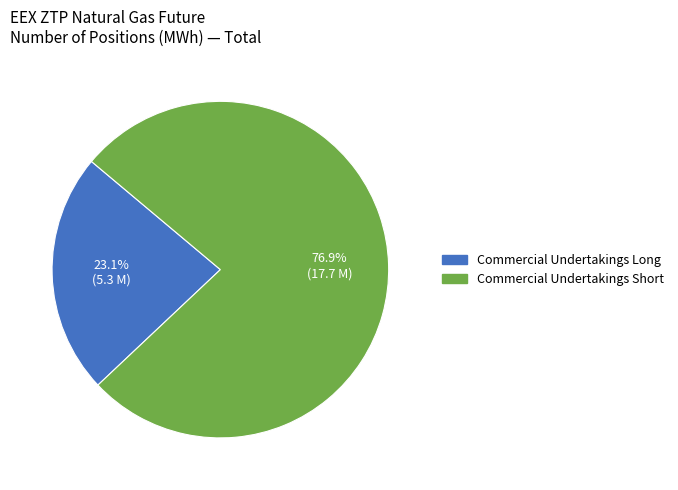

Count the number of slices in the pie.

2